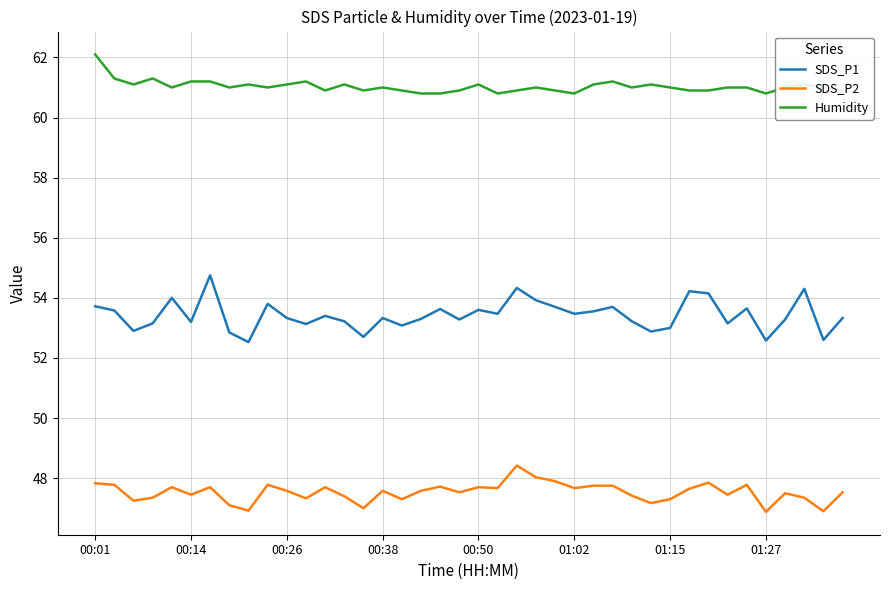

What is the greatest value displayed?

62.1